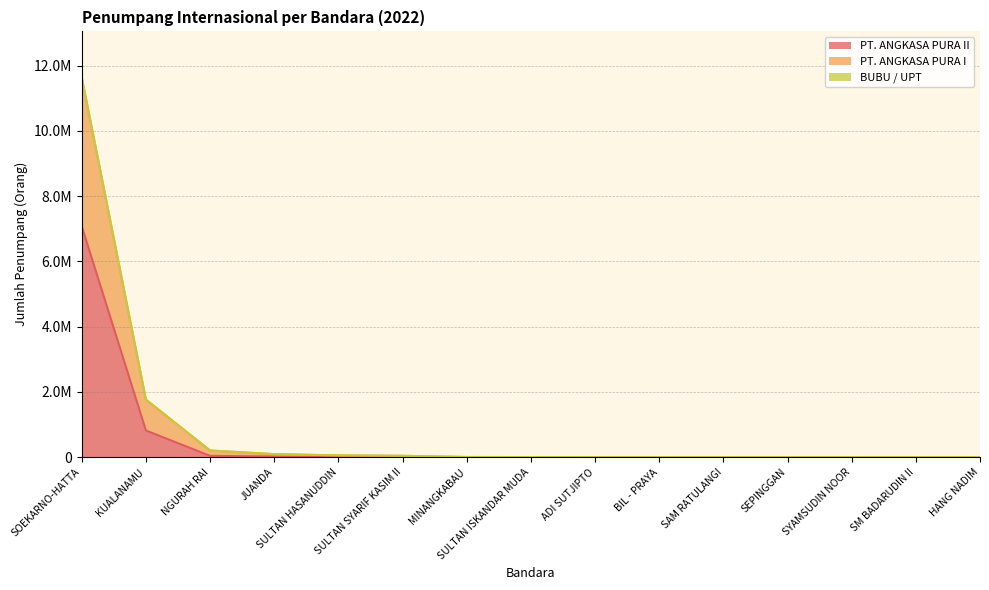

List the labels in order of PT. ANGKASA PURA II value, smallest first.

SEPINGGAN, SYAMSUDIN NOOR, SM BADARUDIN II, HANG NADIM, SAM RATULANGI, BIL - PRAYA, ADI SUTJIPTO, SULTAN ISKANDAR MUDA, MINANGKABAU, SULTAN SYARIF KASIM II, SULTAN HASANUDDIN, JUANDA, NGURAH RAI, KUALANAMU, SOEKARNO-HATTA